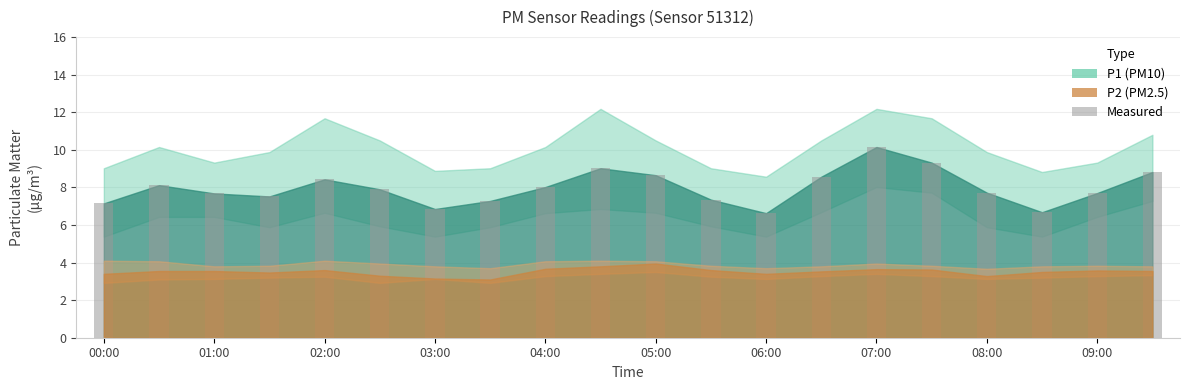

What is the maximum value shown in the chart?

10.2